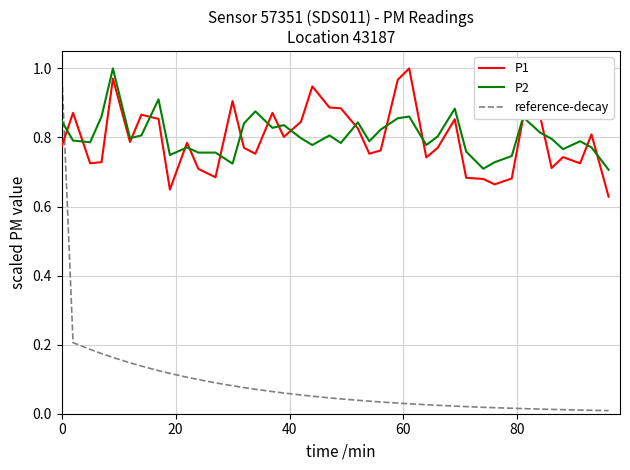

Which series has the widest spread of values?

reference-decay